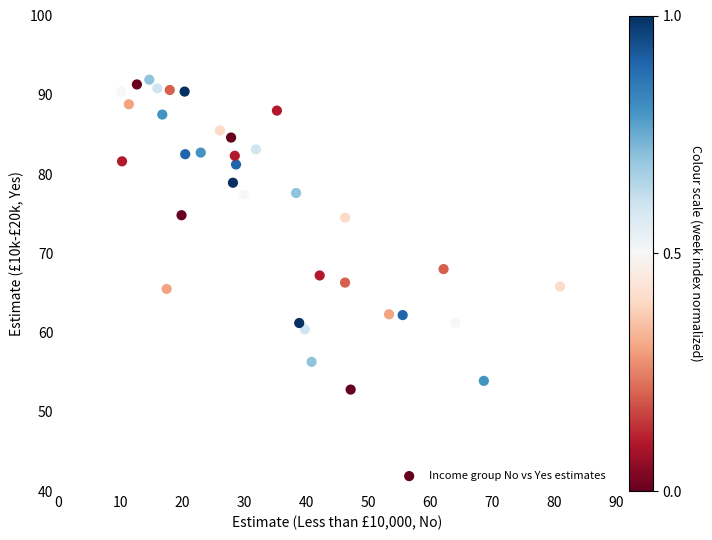

What is the range of Y values (max minus min)?

39.1